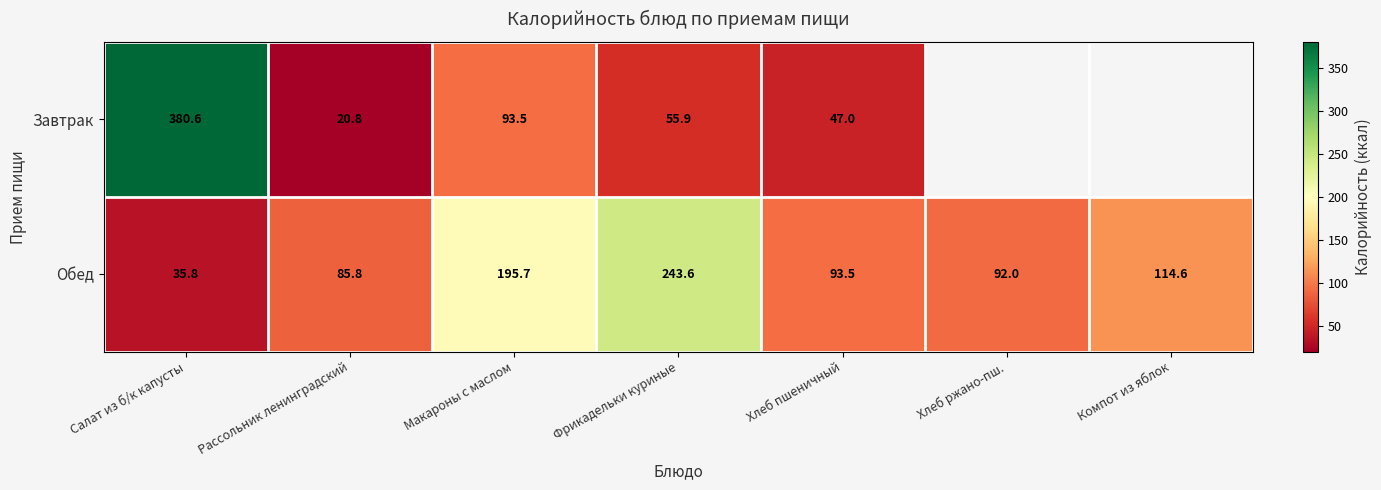

At which label is Обед closest to 139?

Компот из яблок